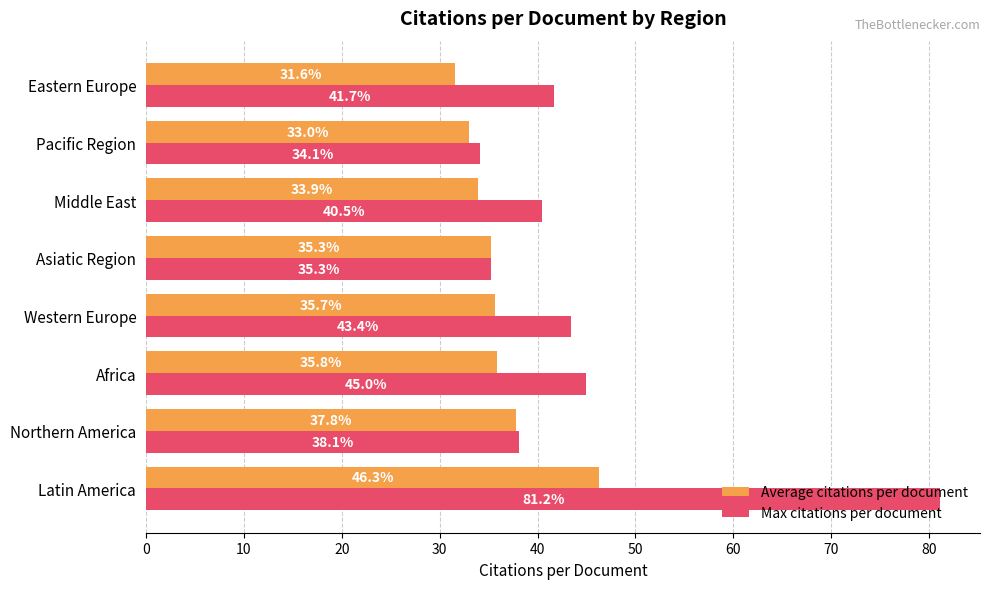

Is it true that Average citations per document equals 12.2 at Latin America?

False